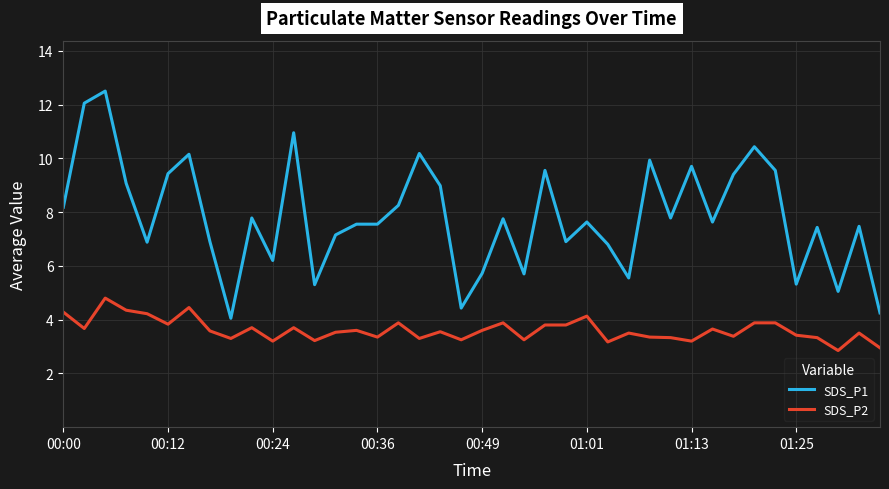

What is the minimum value for SDS_P2?

2.9